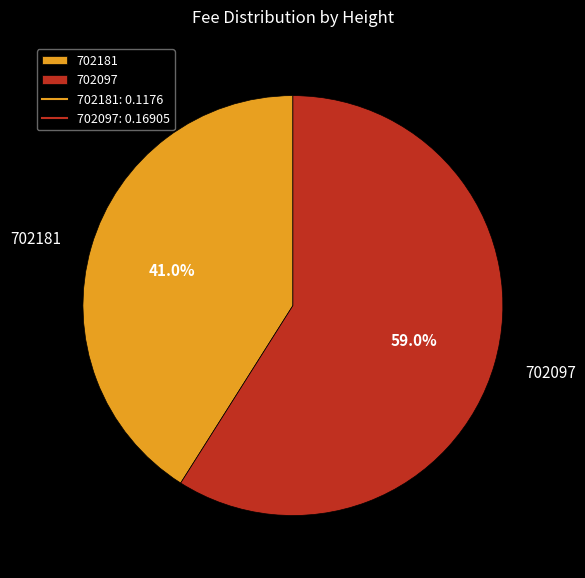

What is the majority slice?

702097